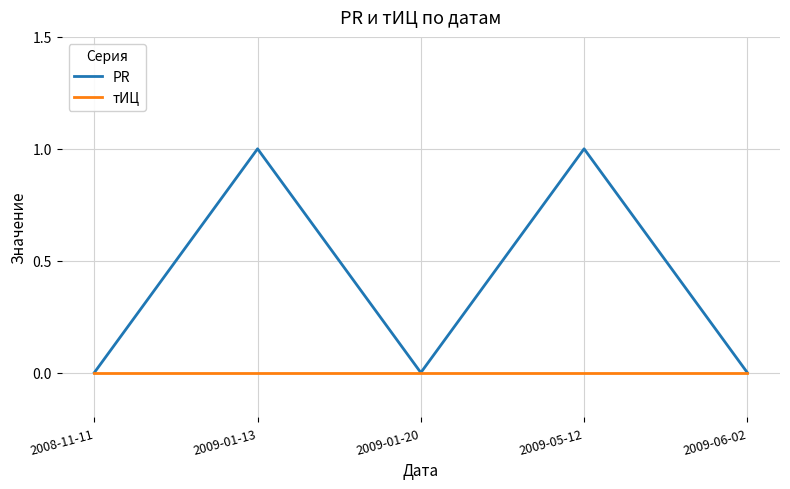

Is the value of тИЦ at 2009-06-02 greater than the value of PR at 2009-01-13?

No